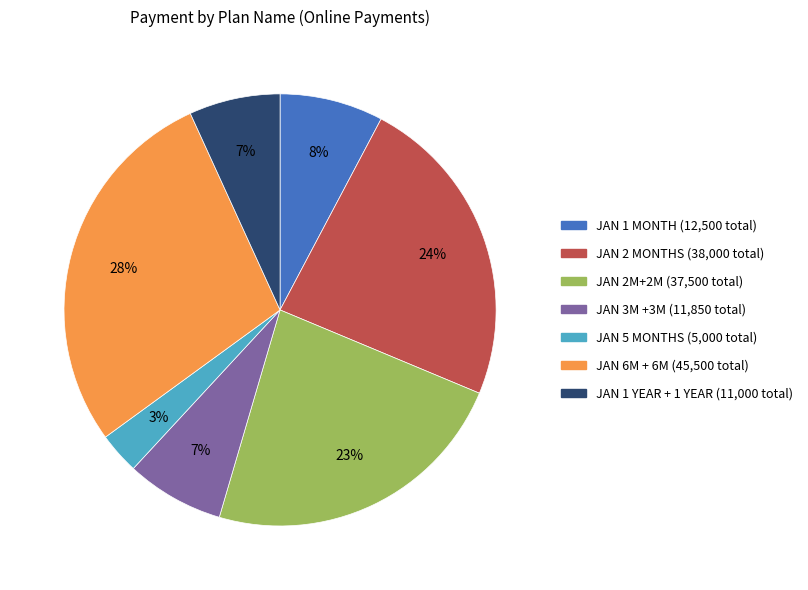

Does any single category account for the majority?

No